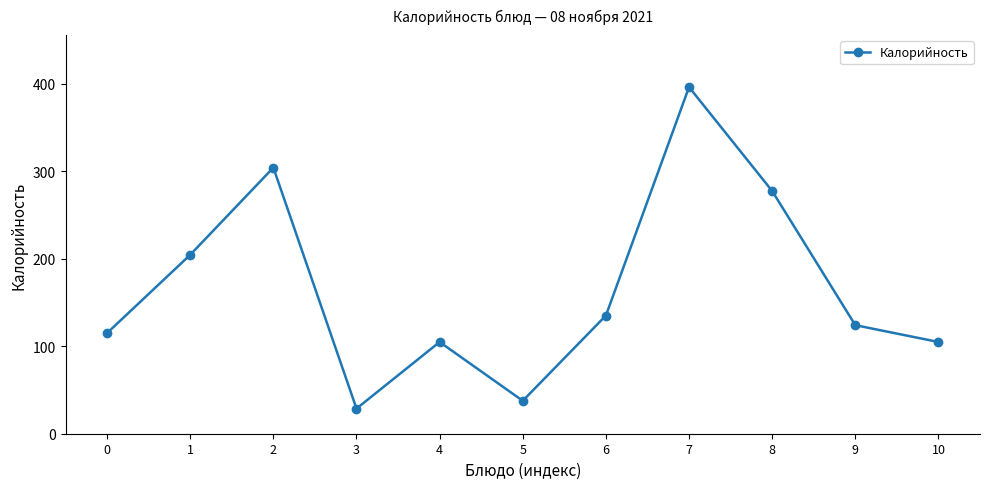

Reading left to right, list all the values displayed in this chart.

0=115.0	1=204.4	2=304.0	3=28.7	4=104.8	5=37.6	6=135.0	7=396.0	8=277.3	9=124.0	10=104.8